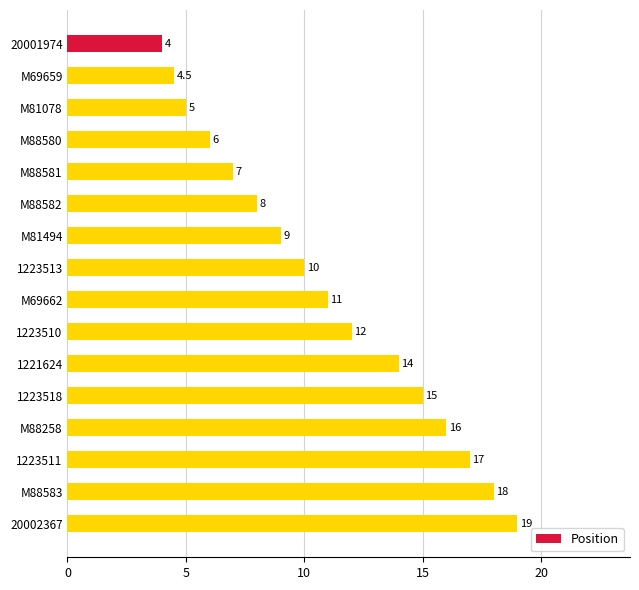

What is the change in value from M88581 to M88258?

+9.0